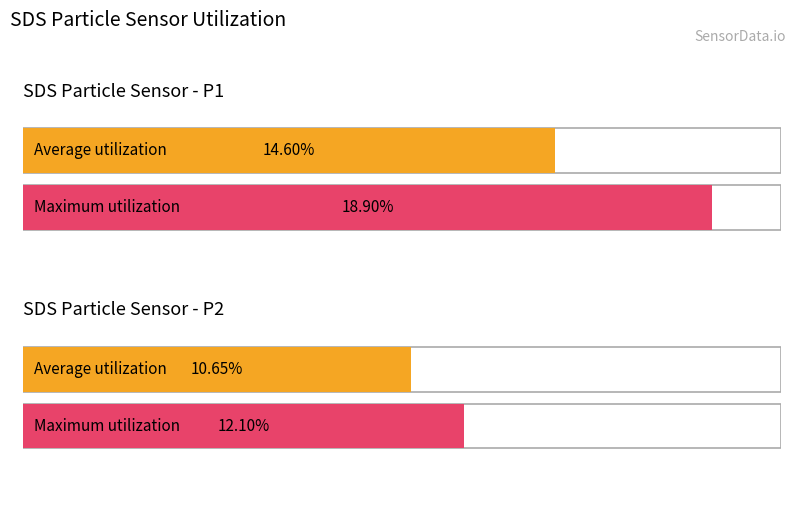

How many data points in Maximum utilization are less than 18?

1